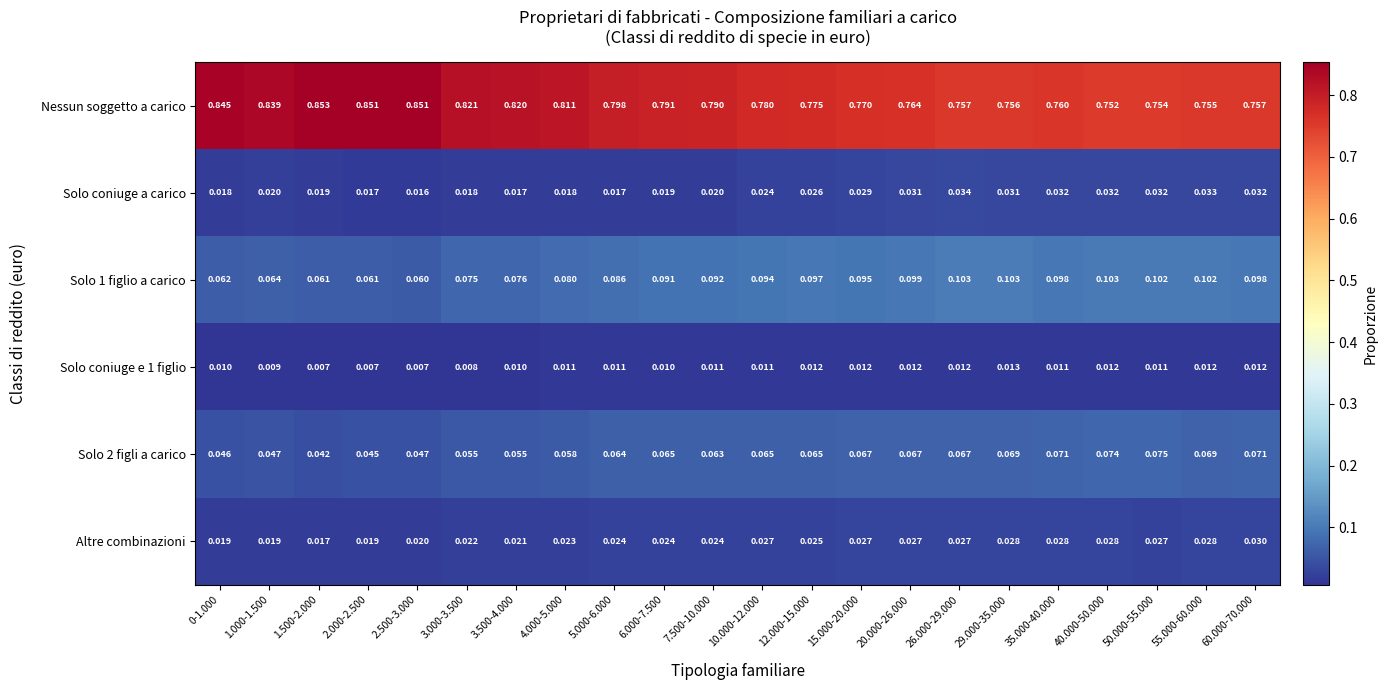

Is the value of Solo 2 figli a carico at 29.000-35.000 greater than the value of Solo 1 figlio a carico at 2.500-3.000?

Yes